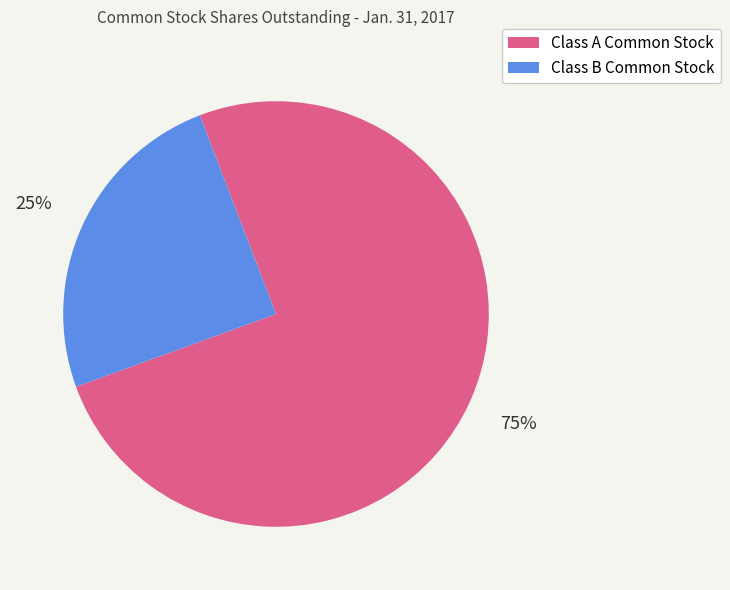

What is the smallest slice in the pie chart?

Class B Common Stock